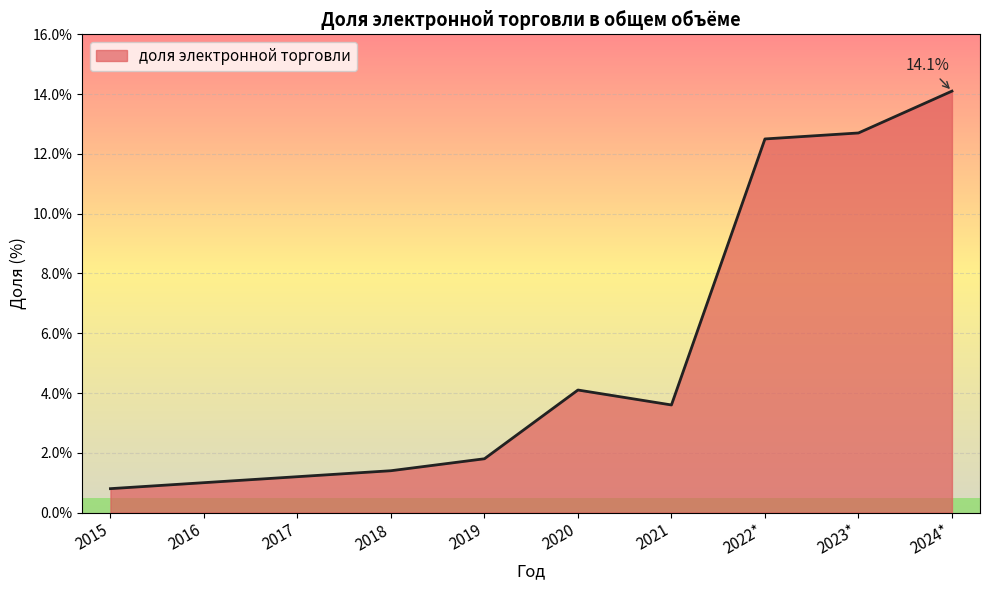

How many lines are shown in the chart?

1